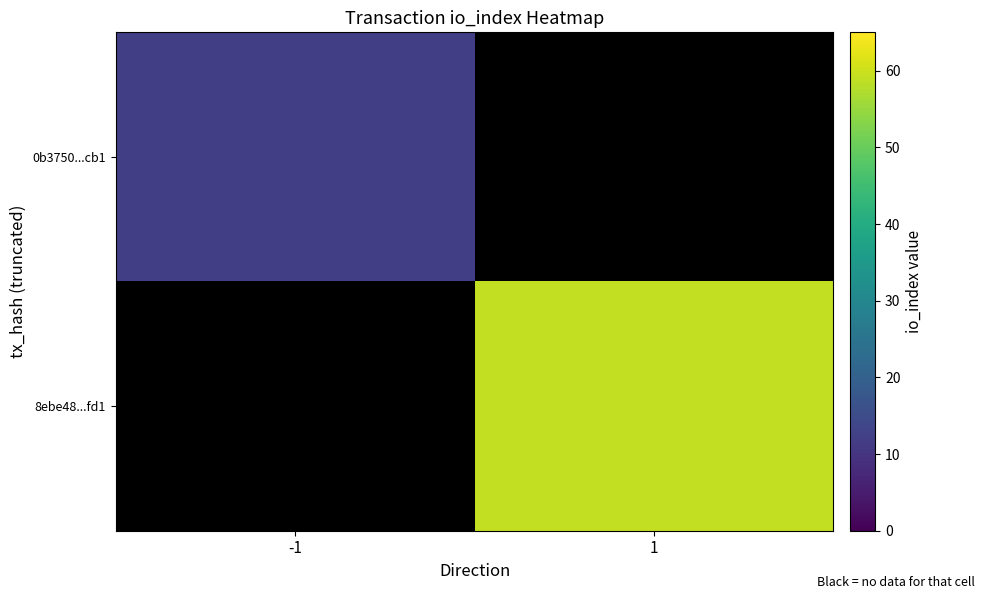

What is the total value across all series at -1?

12